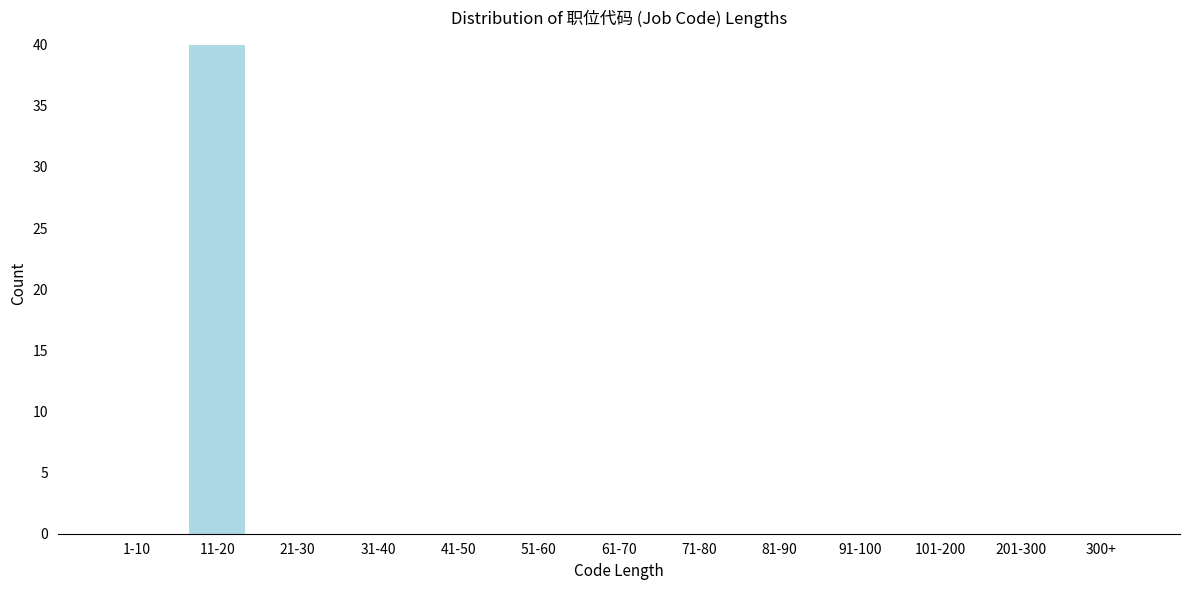

Reading left to right, transcribe all the data shown in this chart.

1-10=0	11-20=40	21-30=0	31-40=0	41-50=0	51-60=0	61-70=0	71-80=0	81-90=0	91-100=0	101-200=0	201-300=0	300+=0